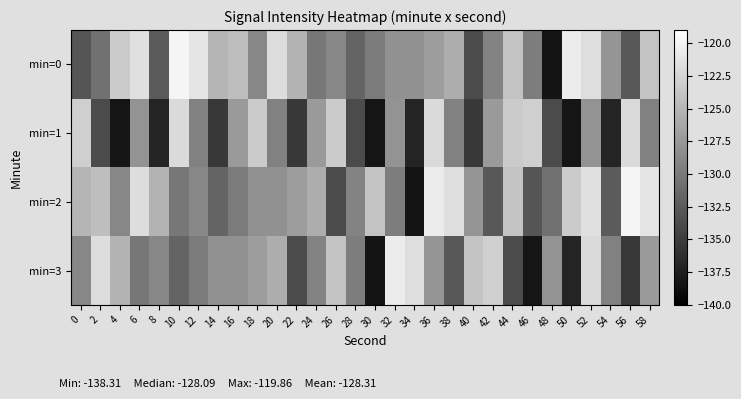

Reading left to right, transcribe all the data shown in this chart.

min=0: 0=-133.0	2=-130.7	4=-123.3	6=-121.6	8=-132.5	10=-119.9	12=-121.2	14=-125.1	16=-124.4	18=-128.9	20=-121.8	22=-125.2	24=-130.2	26=-128.8	28=-131.8	30=-129.9	32=-128.1	34=-128.1	36=-127.1	38=-125.7	40=-133.8	42=-129.2	44=-123.9	46=-129.7	48=-138.3	50=-120.6	52=-121.8	54=-127.7	56=-132.7	58=-123.9
min=1: 0=-122.9	2=-133.8	4=-138.2	6=-127.9	8=-137.0	10=-122.1	12=-129.4	14=-135.3	16=-127.3	18=-123.3	20=-129.4	22=-135.3	24=-127.3	26=-123.3	28=-133.8	30=-138.2	32=-127.9	34=-137.0	36=-122.1	38=-129.4	40=-135.3	42=-127.3	44=-123.3	46=-122.9	48=-133.8	50=-138.2	52=-127.9	54=-137.0	56=-122.1	58=-129.4
min=2: 0=-125.1	2=-124.4	4=-128.9	6=-121.8	8=-125.2	10=-130.2	12=-128.8	14=-131.8	16=-129.9	18=-128.1	20=-128.1	22=-127.1	24=-125.7	26=-133.8	28=-129.2	30=-123.9	32=-129.7	34=-138.3	36=-120.6	38=-121.8	40=-127.7	42=-132.7	44=-123.9	46=-133.0	48=-130.7	50=-123.3	52=-121.6	54=-132.5	56=-119.9	58=-121.2
min=3: 0=-128.9	2=-121.8	4=-125.2	6=-130.2	8=-128.8	10=-131.8	12=-129.9	14=-128.1	16=-128.1	18=-127.1	20=-125.7	22=-133.8	24=-129.2	26=-123.9	28=-129.7	30=-138.3	32=-120.6	34=-121.8	36=-127.7	38=-132.7	40=-123.9	42=-122.9	44=-133.8	46=-138.2	48=-127.9	50=-137.0	52=-122.1	54=-129.4	56=-135.3	58=-127.3